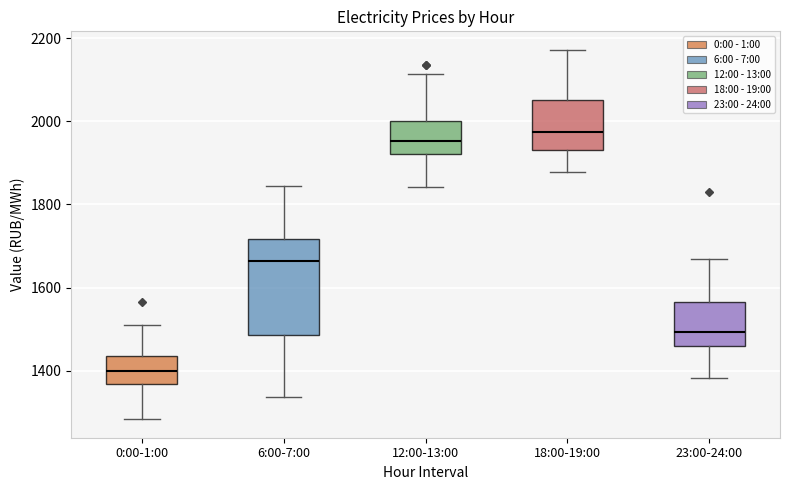

Reading left to right, read every box against the y-axis: the position of its median line, the range the box covers, and the ends of its whiskers. The values are not printed on the chart, so give them approximately, as read against the axis.

0:00-1:00: median 1400, box 1360 to 1440, whiskers 1280 to 1520
6:00-7:00: median 1660, box 1480 to 1720, whiskers 1340 to 1840
12:00-13:00: median 1960, box 1920 to 2000, whiskers 1840 to 2120
18:00-19:00: median 1980, box 1920 to 2060, whiskers 1880 to 2180
23:00-24:00: median 1500, box 1460 to 1560, whiskers 1380 to 1660